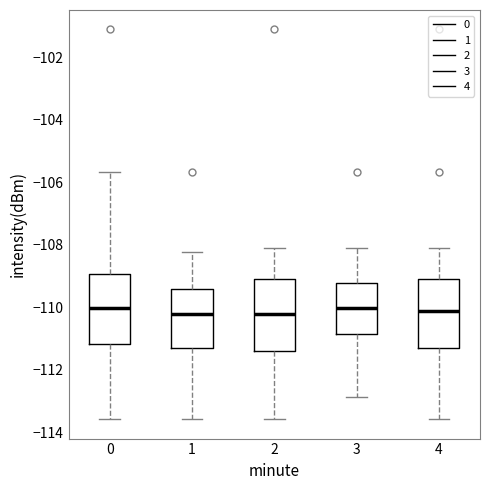

Reading left to right, read every box against the y-axis: the position of its median line, the range the box covers, and the ends of its whiskers. The values are not printed on the chart, so give them approximately, as read against the axis.

0: median -110.0, box -111.2 to -109.0, whiskers -113.6 to -105.6
1: median -110.2, box -111.2 to -109.4, whiskers -113.6 to -108.2
2: median -110.2, box -111.4 to -109.2, whiskers -113.6 to -108.2
3: median -110.0, box -110.8 to -109.2, whiskers -112.8 to -108.2
4: median -110.2, box -111.2 to -109.2, whiskers -113.6 to -108.2